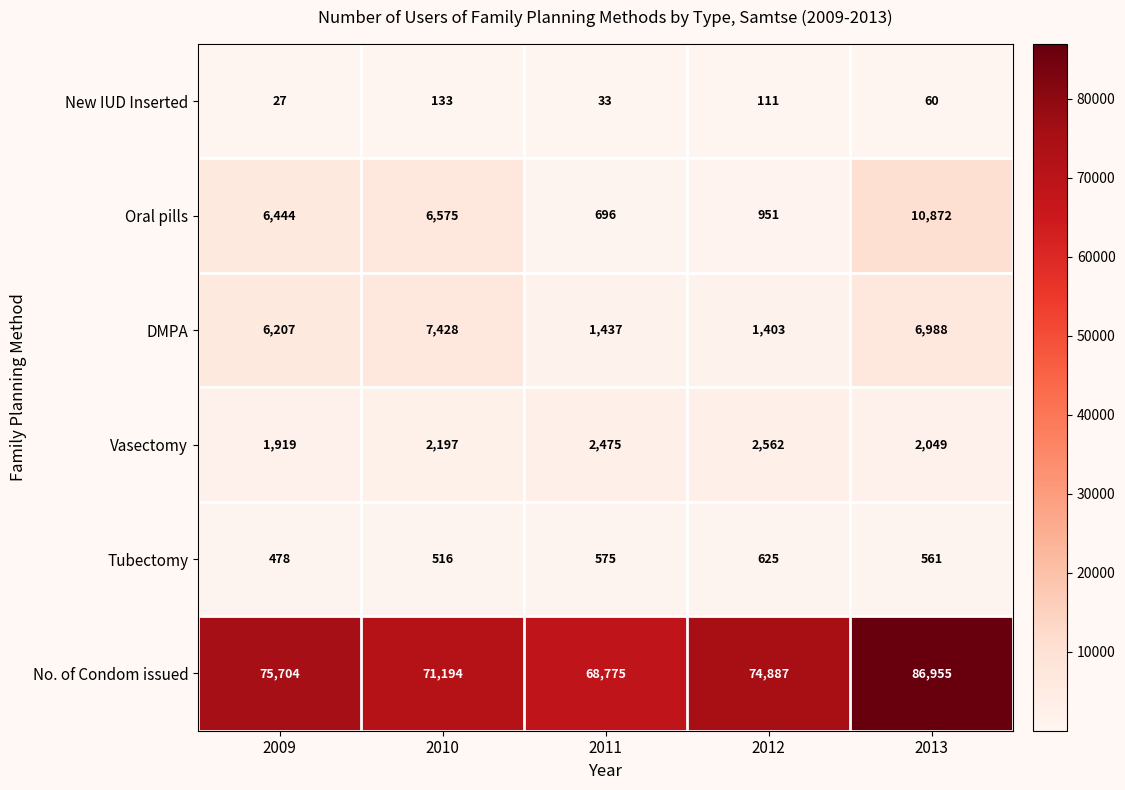

Which series has the largest total across all categories?

No. of Condom issued